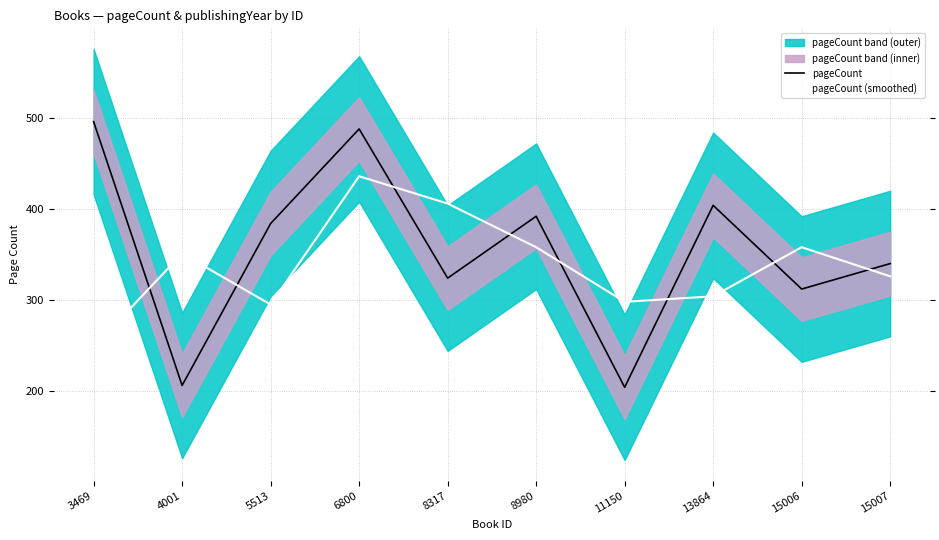

Which label corresponds to the smallest value in the chart?

11150